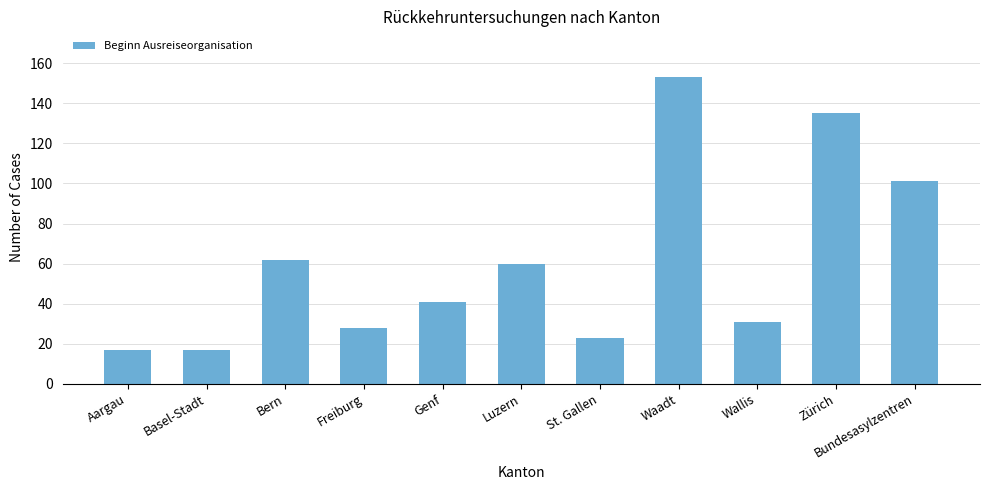

What is the value of the 7th bar from the left?

23